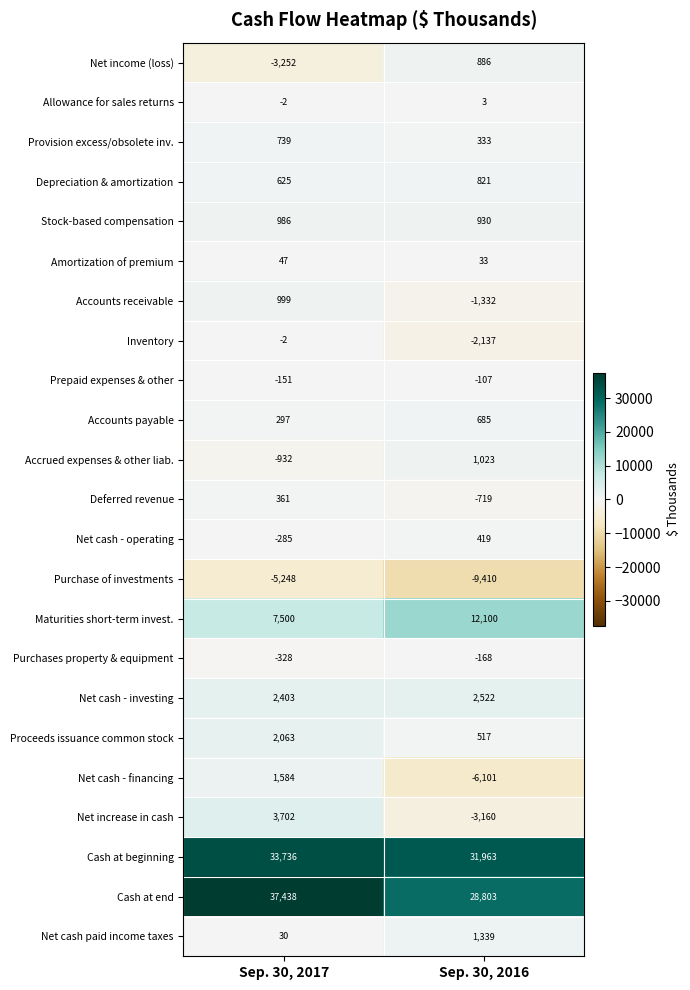

Which label corresponds to the largest value in the chart?

Sep. 30, 2017